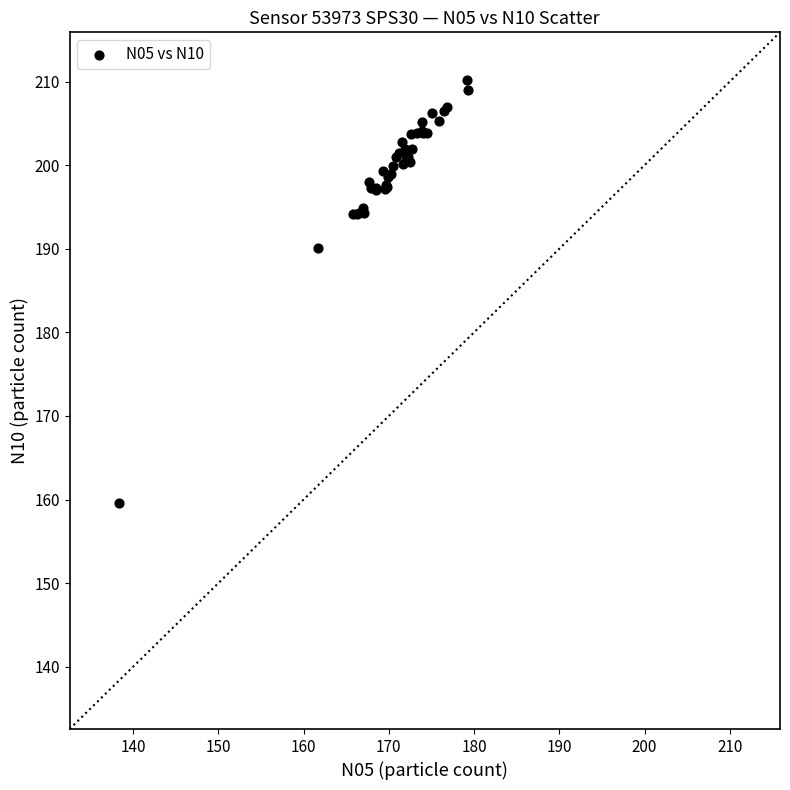

What Y value in the scatter plot is closest to 184?

190.1